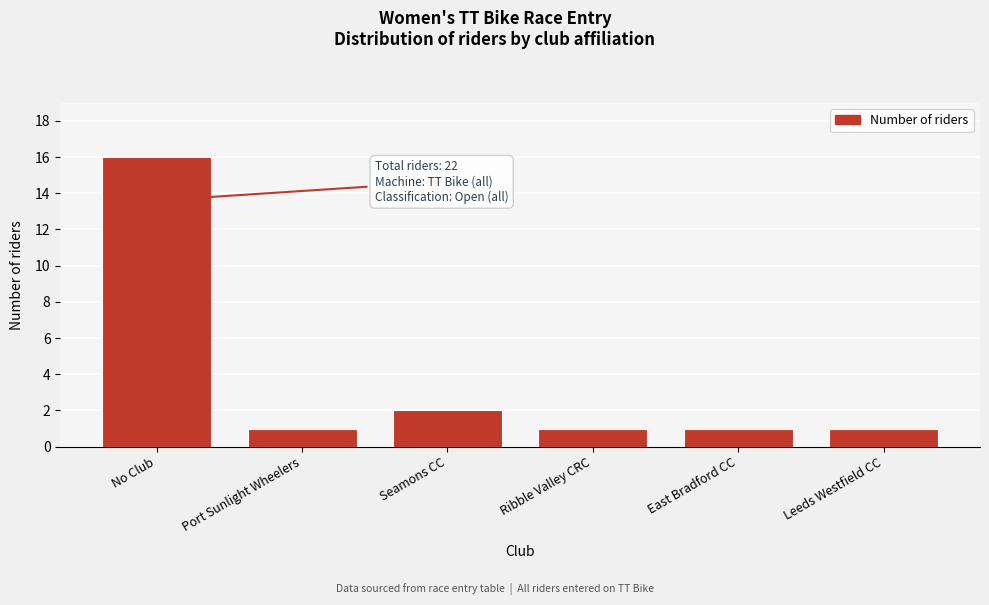

Reading right to left, list all the values displayed in this chart.

1	1	1	2	1	16